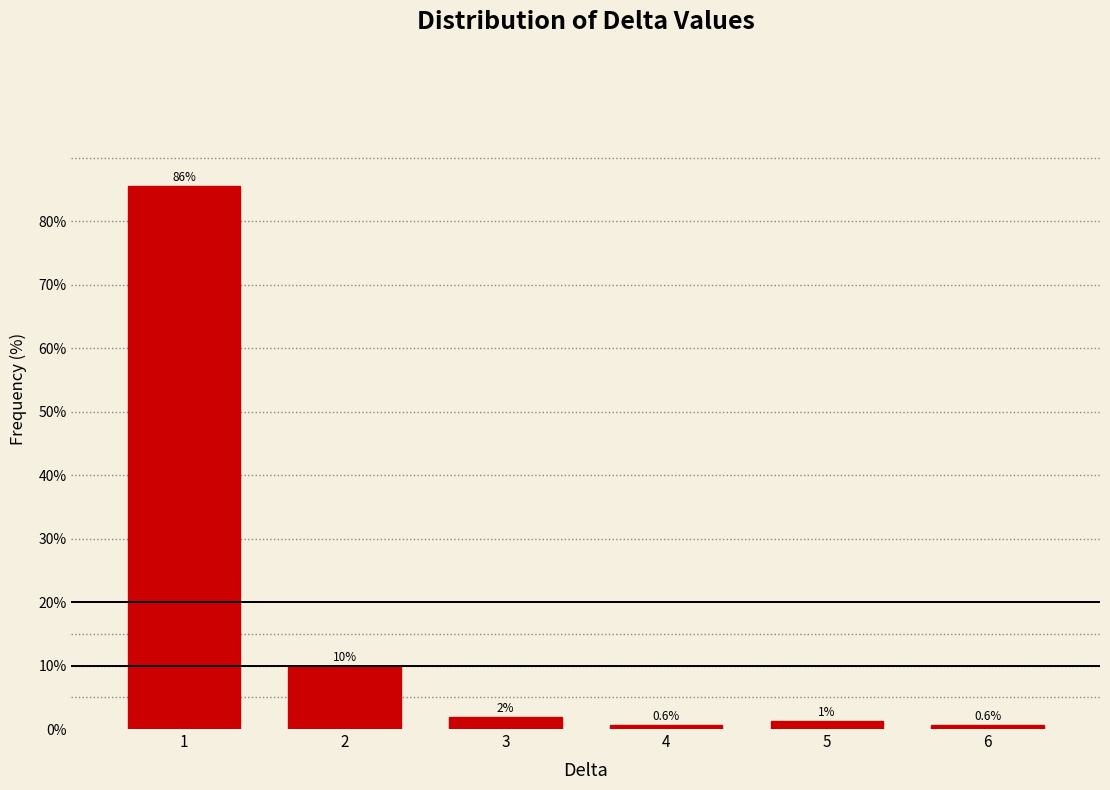

The value at 2 is 14.2. True or false?

False